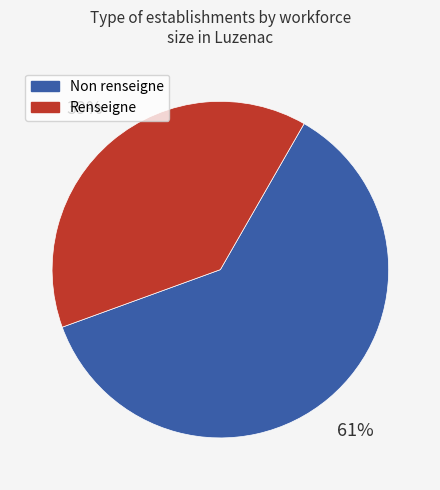

What is the ratio of the value at Non renseigne to the value at Renseigne?

1.6